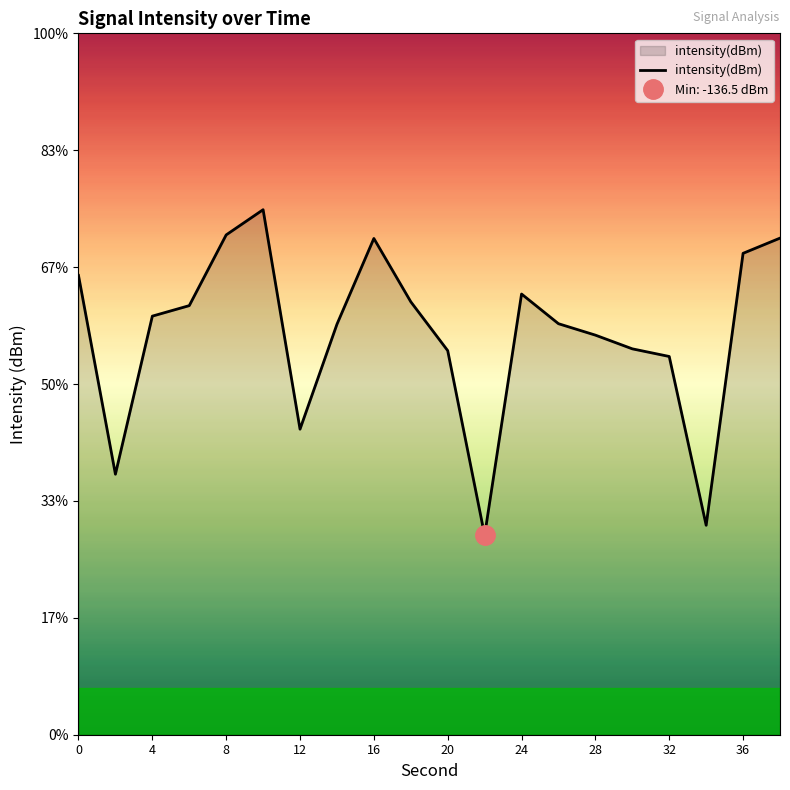

How many interior local peaks (higher than both neighbors) does the data have?

3